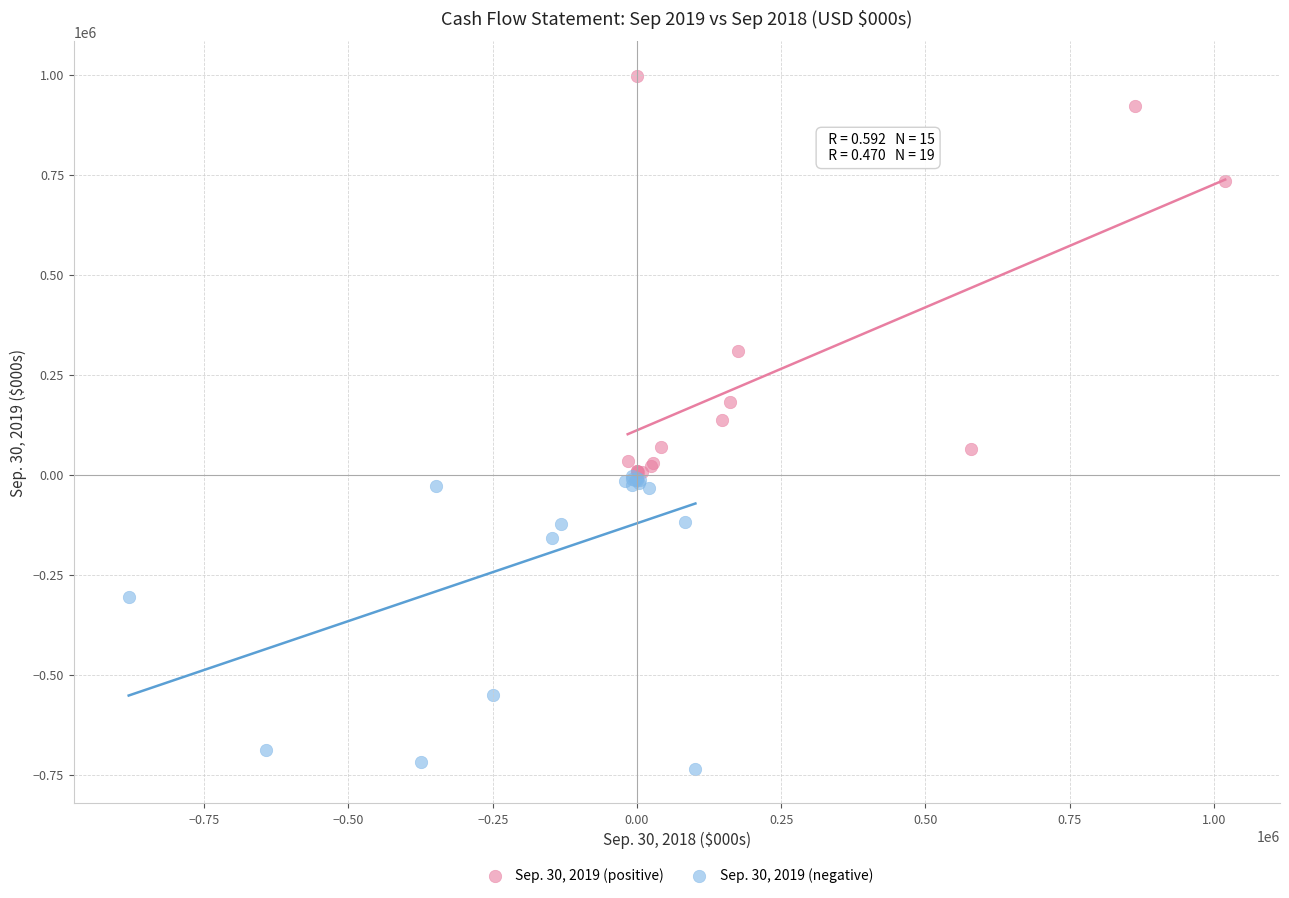

Which series has the largest Y range (max minus min)?

Sep. 30, 2019 (positive)